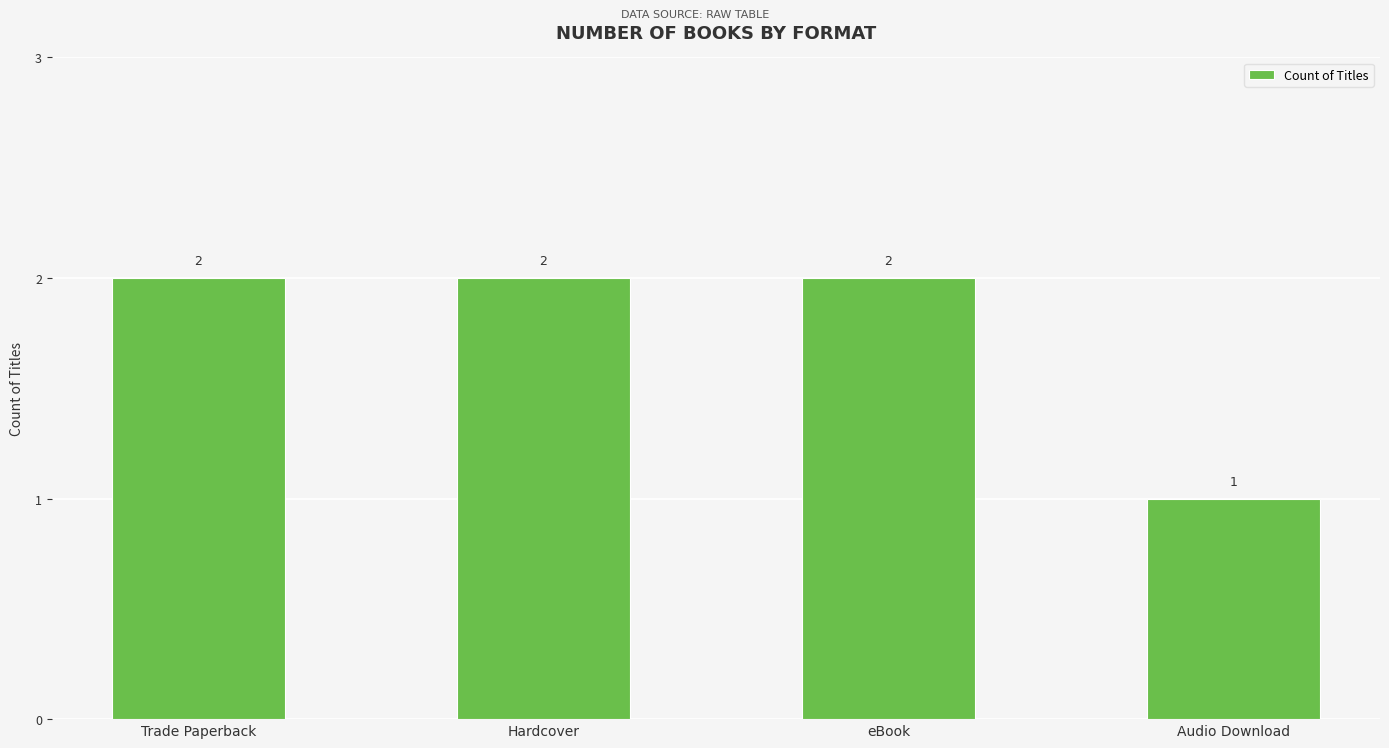

What is the ratio of the value at Hardcover to the value at Audio Download?

2.0